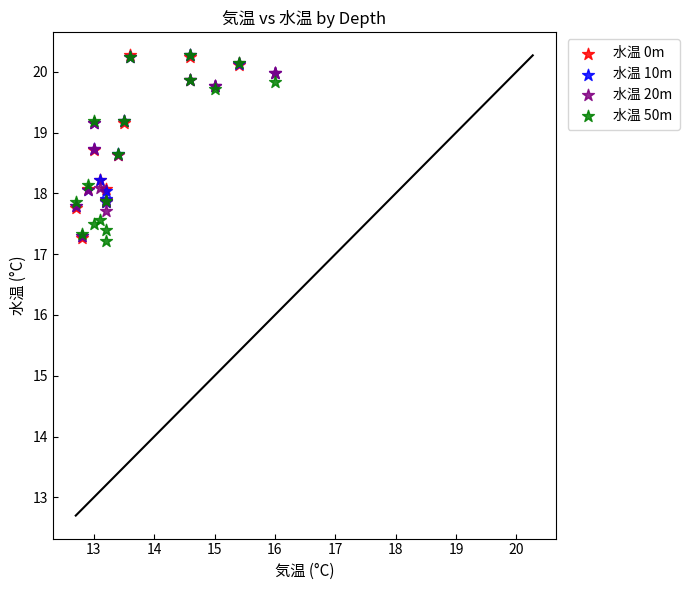

What are all the series names shown in the legend?

水温 0m, 水温 10m, 水温 20m, 水温 50m